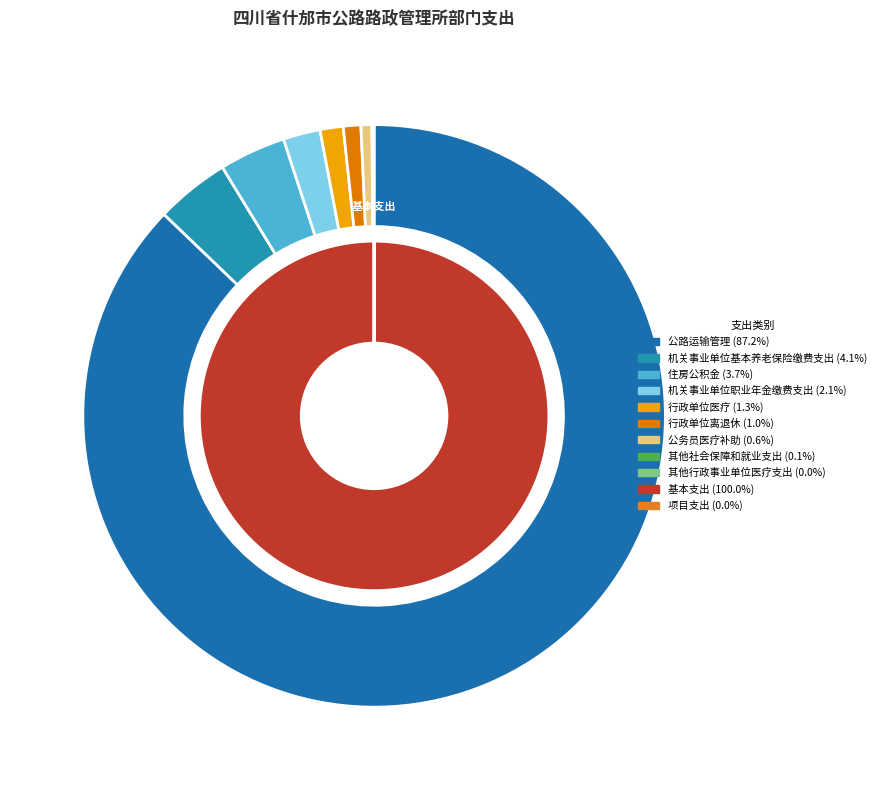

Does any single category account for the majority?

Yes